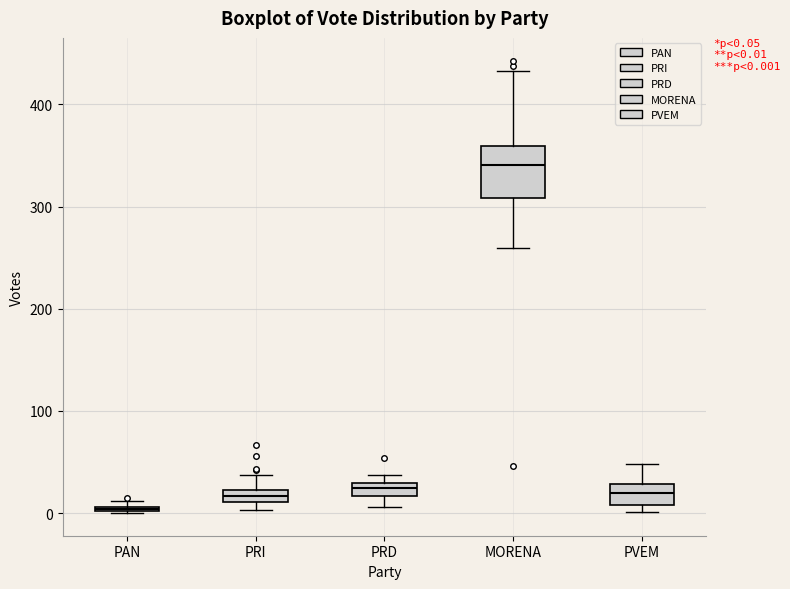

Which box has the lowest median line?

PAN